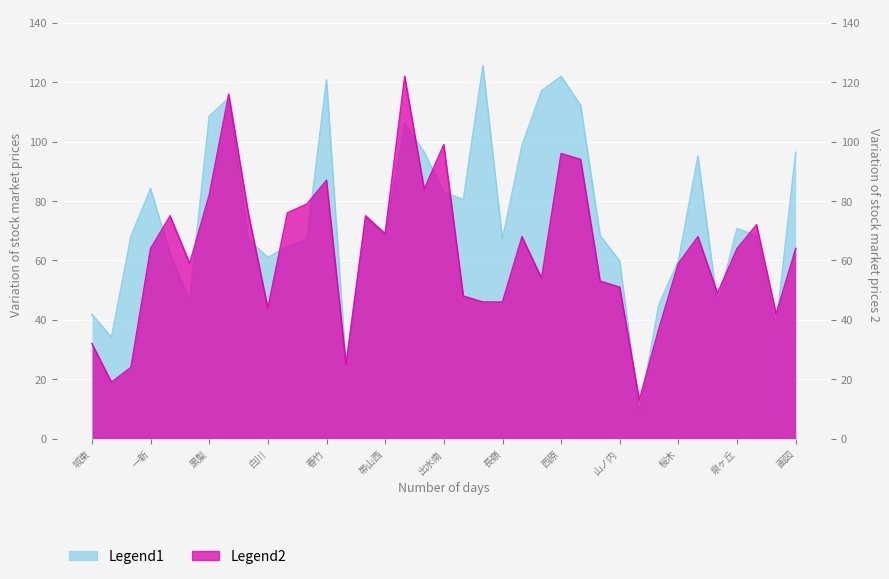

What is the label of the 34th point from the right?

一新